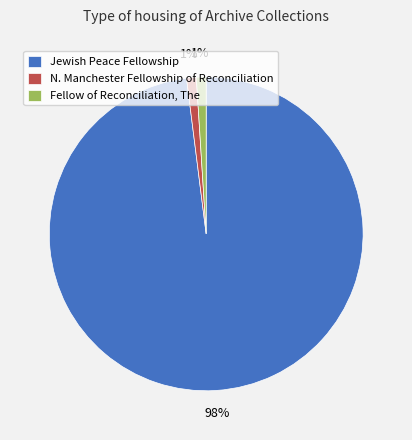

Does any single category account for the majority?

Yes